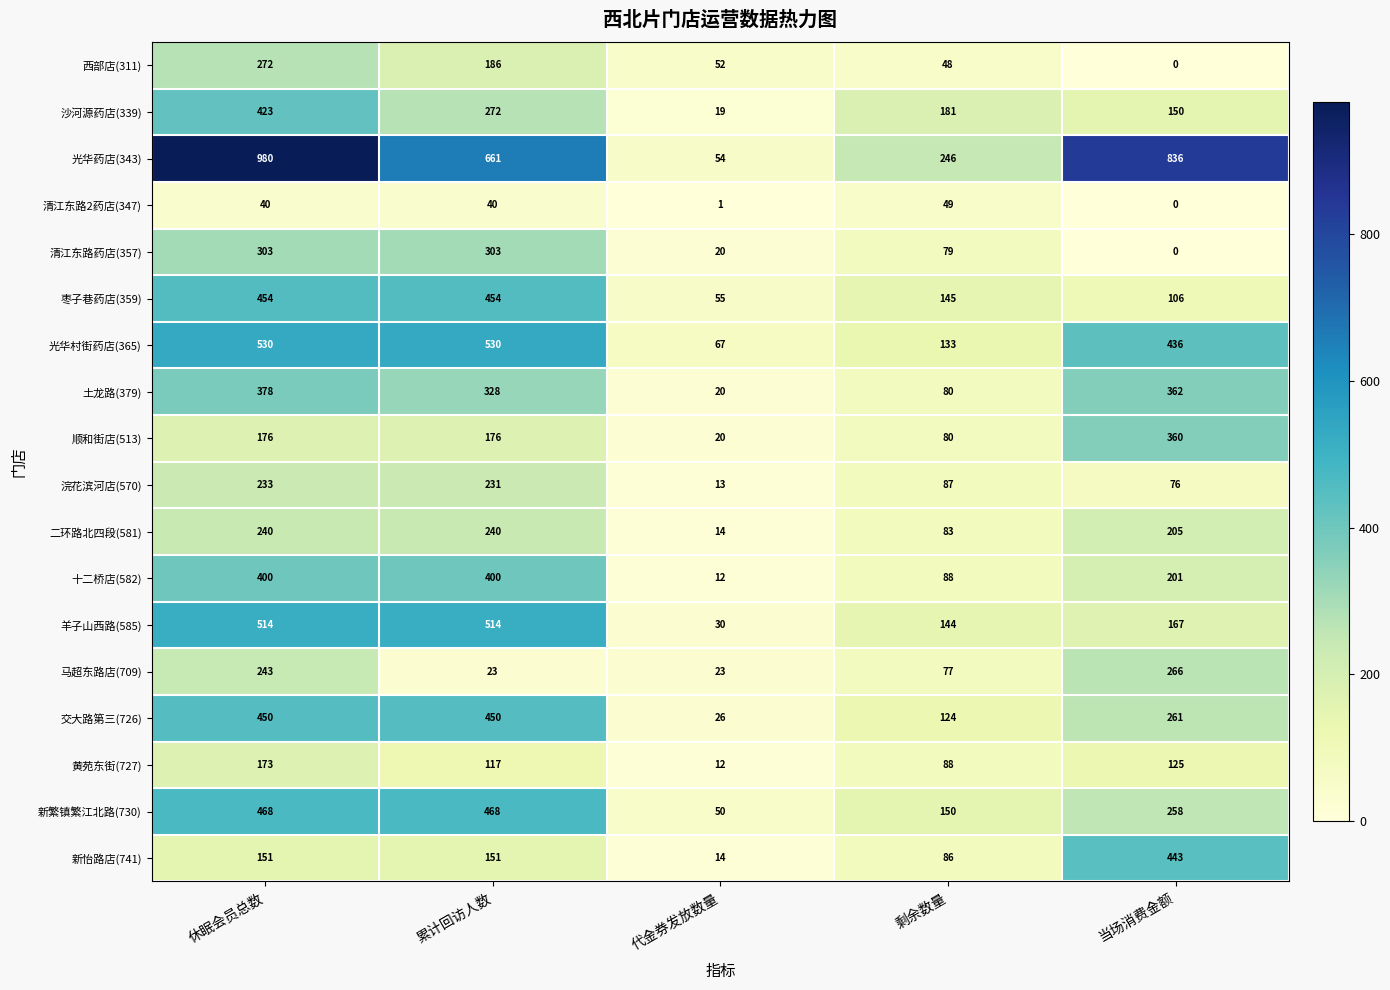

What is the spread (max minus min) of values at 休眠会员总数?

940